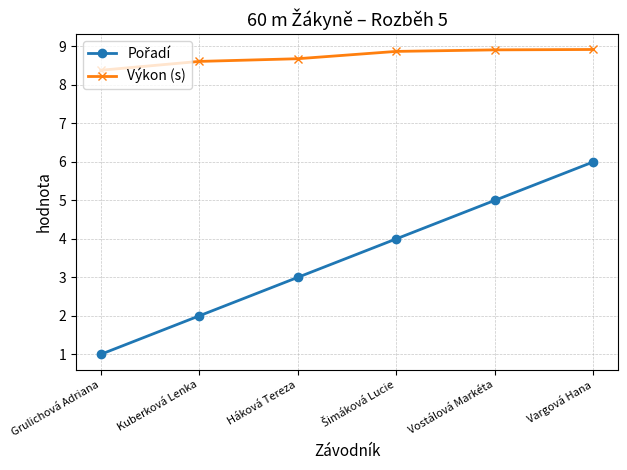

True or false: Výkon (s) has a value of 4.0 at Kuberková Lenka.

False